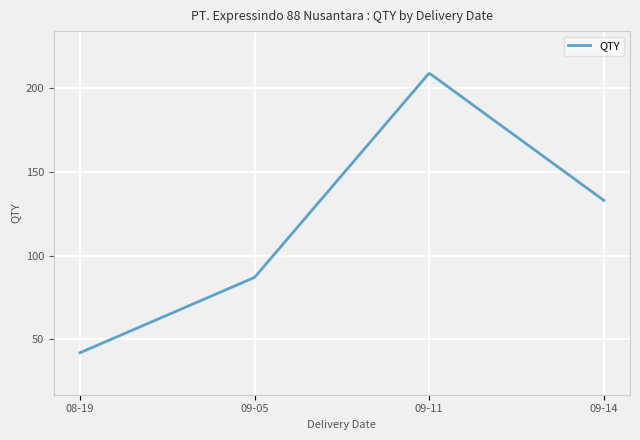

What is the greatest value displayed?

208.6